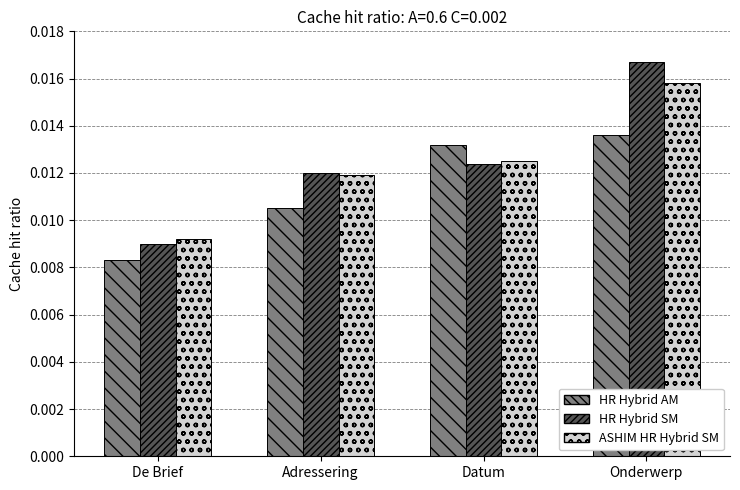

Between De Brief and Adressering, which series saw the biggest shift?

HR Hybrid SM